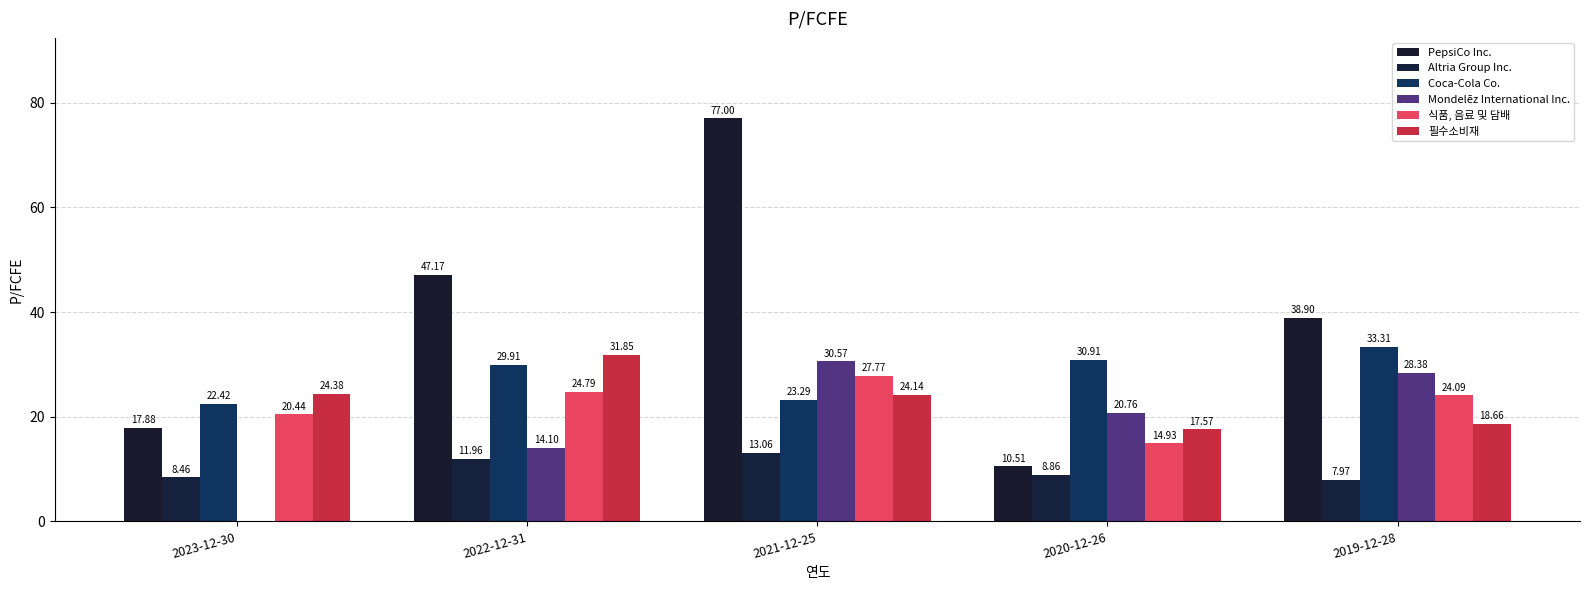

What is the difference between the Coca-Cola Co. values at 2022-12-31 and 2023-12-30?

7.5